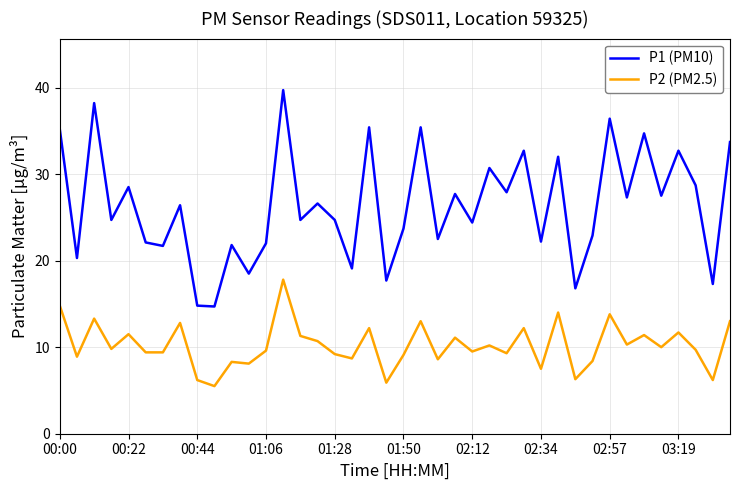

True or false: P1 (PM10) and P2 (PM2.5) intersect in this chart.

False